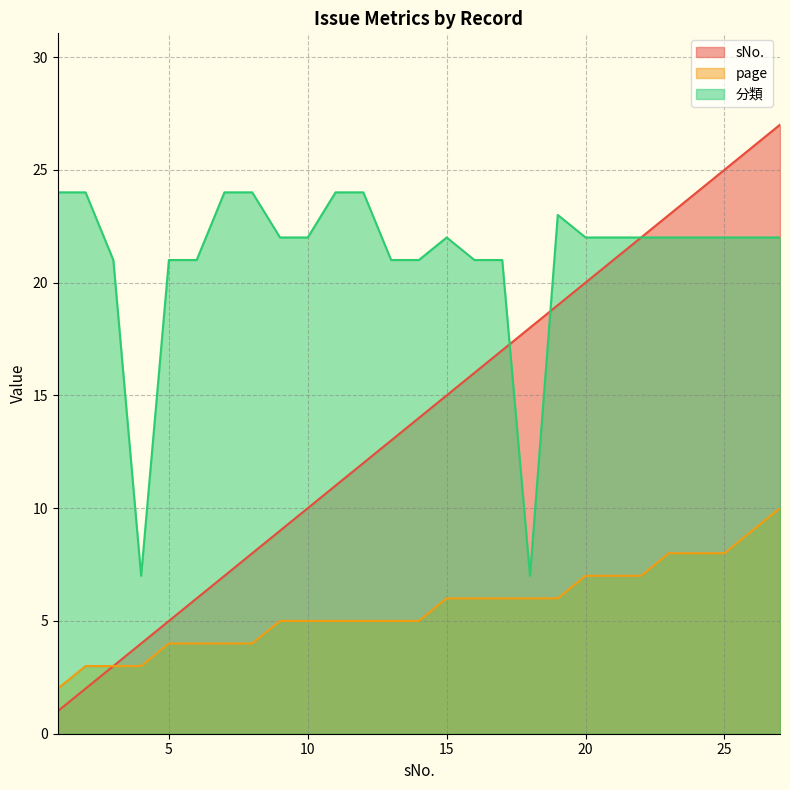

Is the value of page at 6 greater than the value of 分類 at 8?

No